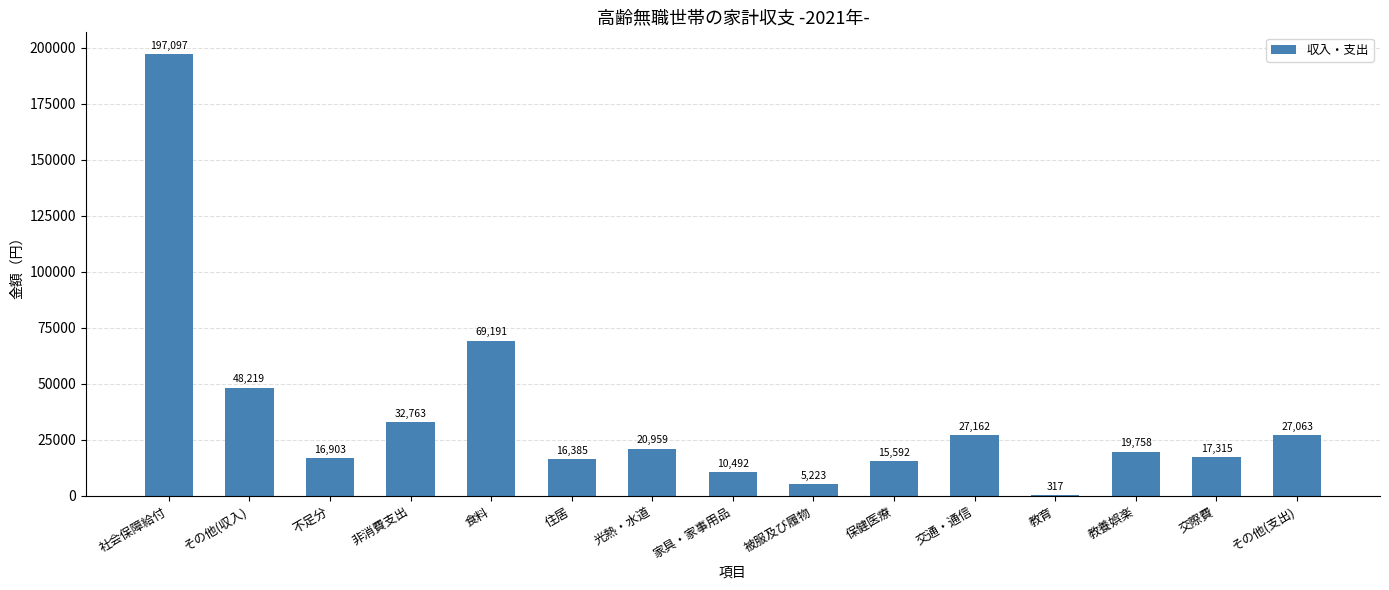

Which category has the highest value across all series?

社会保障給付